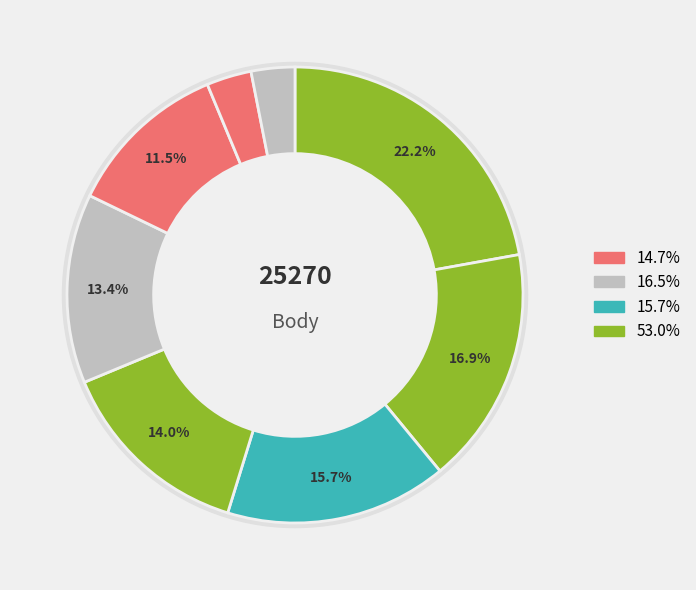

Is it true that 241605 is 17% of the pie?

True